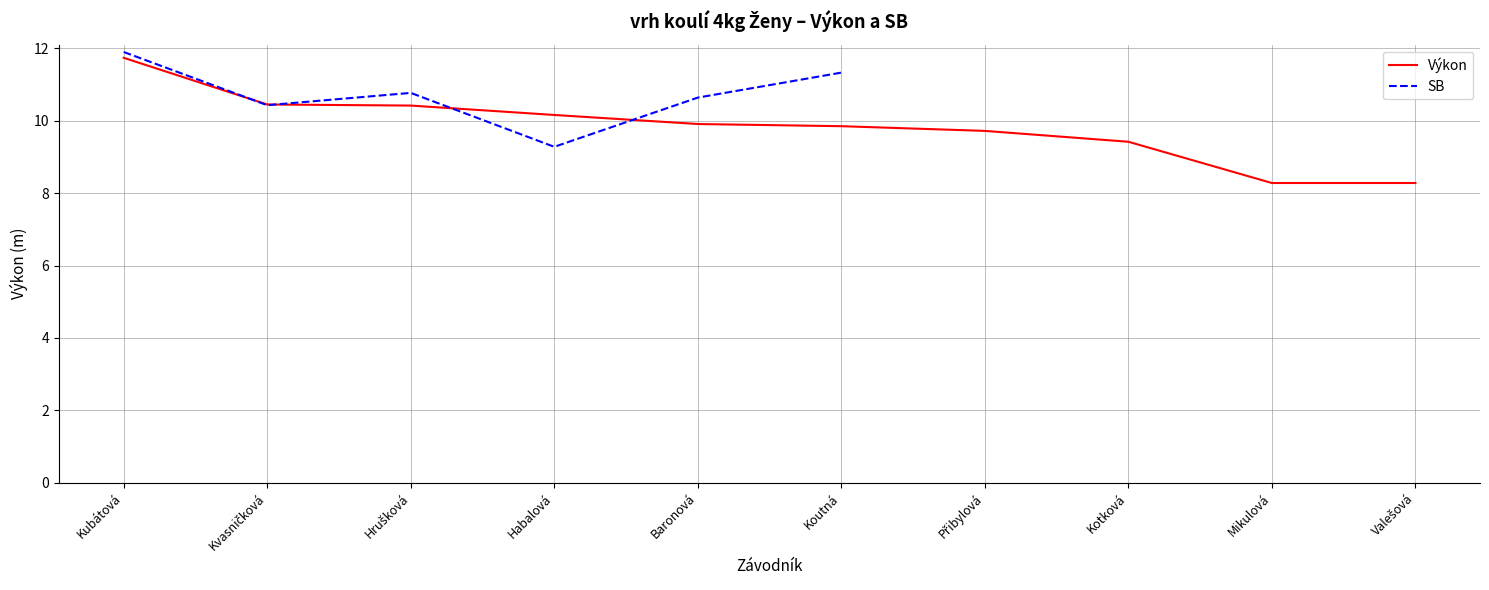

Where does the Výkon series first go above 9?

Kubátová